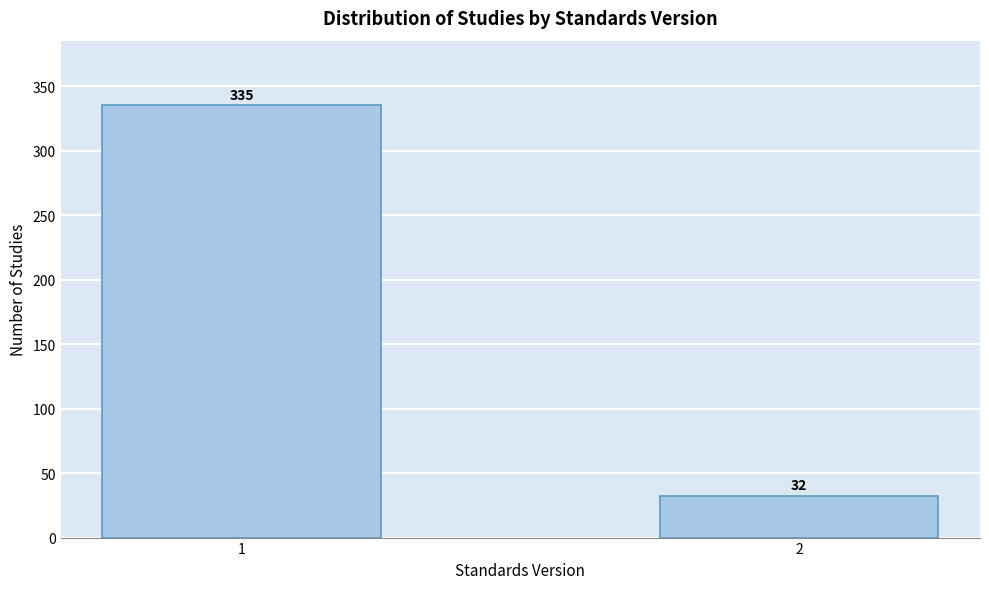

Reading left to right, extract all data points from this chart.

1=335	2=32